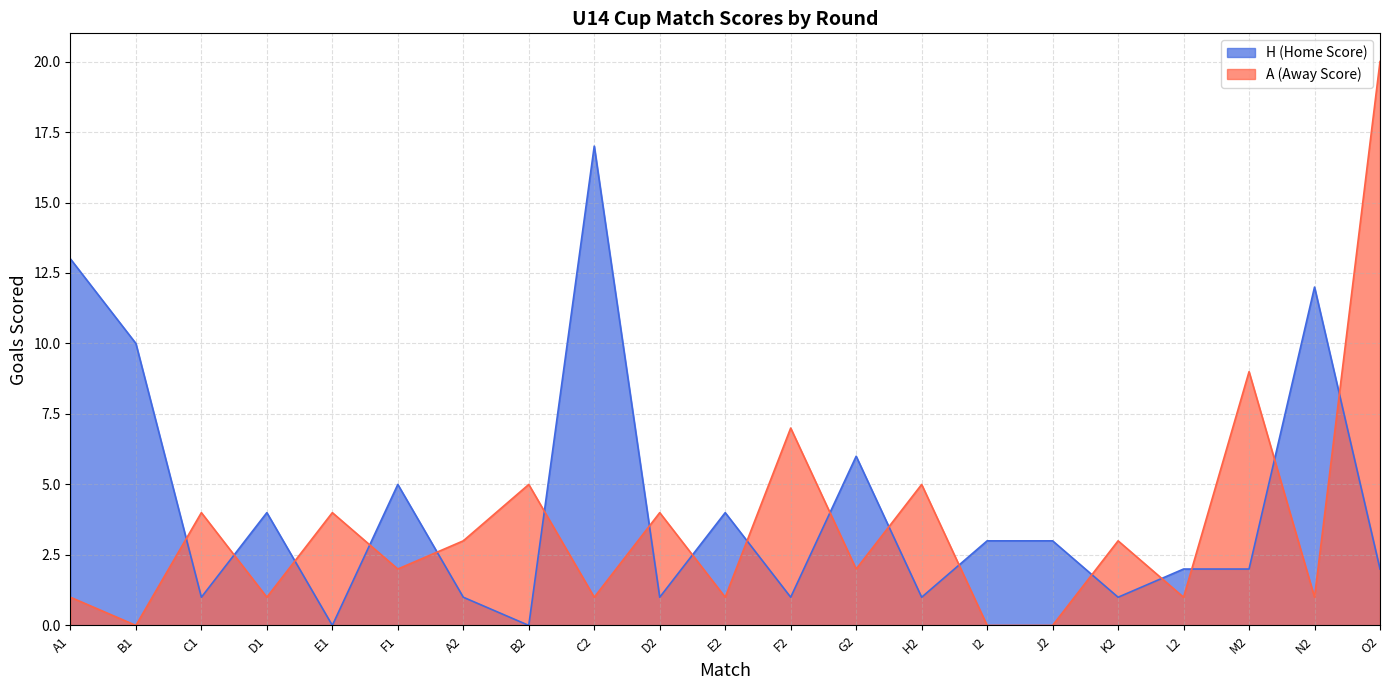

Reading left to right, extract all data points from this chart.

H (Home Score): A1=13	B1=10	C1=1	D1=4	E1=0	F1=5	A2=1	B2=0	C2=17	D2=1	E2=4	F2=1	G2=6	H2=1	I2=3	J2=3	K2=1	L2=2	M2=2	N2=12	O2=2
A (Away Score): A1=1	B1=0	C1=4	D1=1	E1=4	F1=2	A2=3	B2=5	C2=1	D2=4	E2=1	F2=7	G2=2	H2=5	I2=0	J2=0	K2=3	L2=1	M2=9	N2=1	O2=20